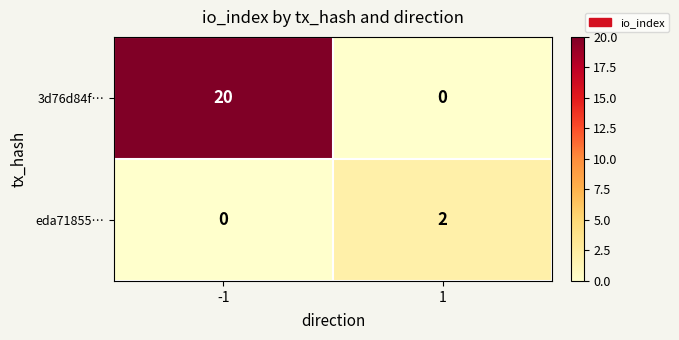

Rank the series by their maximum value, from highest to lowest.

3d76d84f…, eda71855…